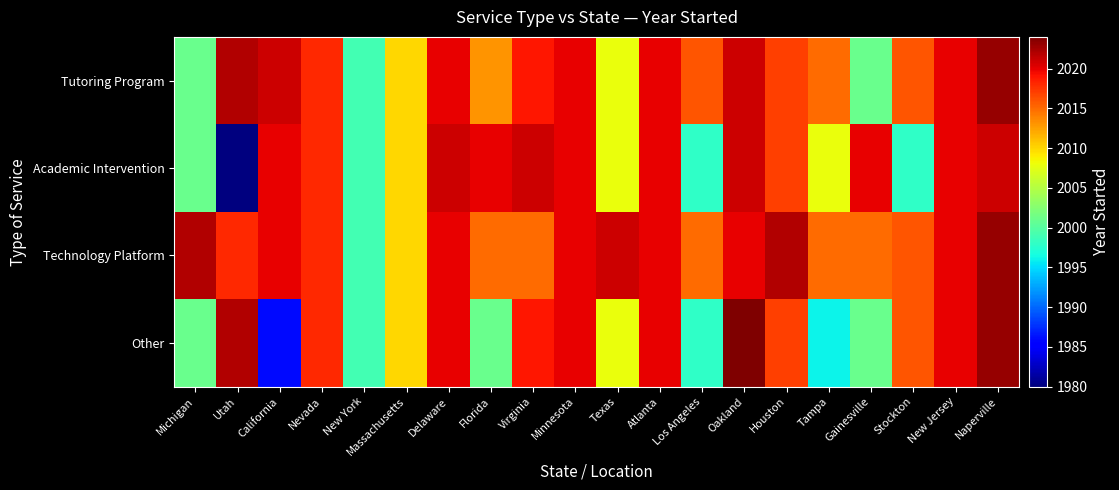

Which series has the largest range (max minus min)?

Academic Intervention